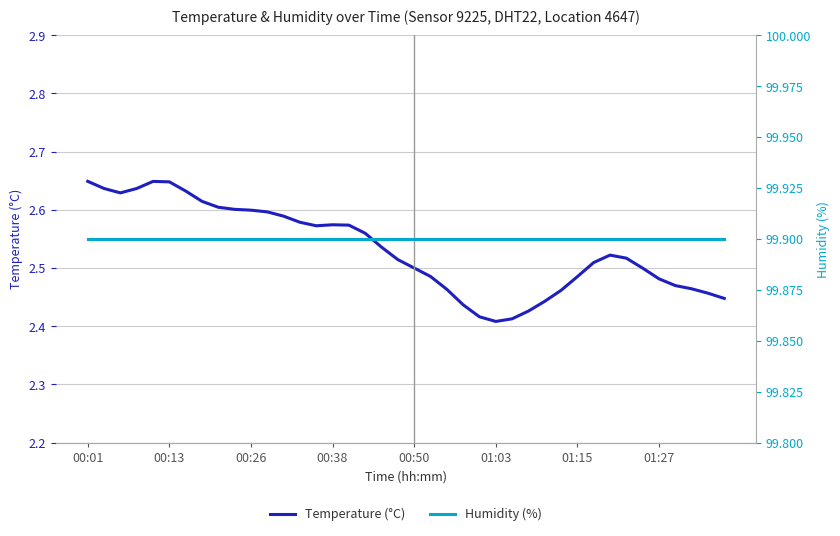

True or false: Temperature (°C) has a value of 4.4 at 01:27.

False